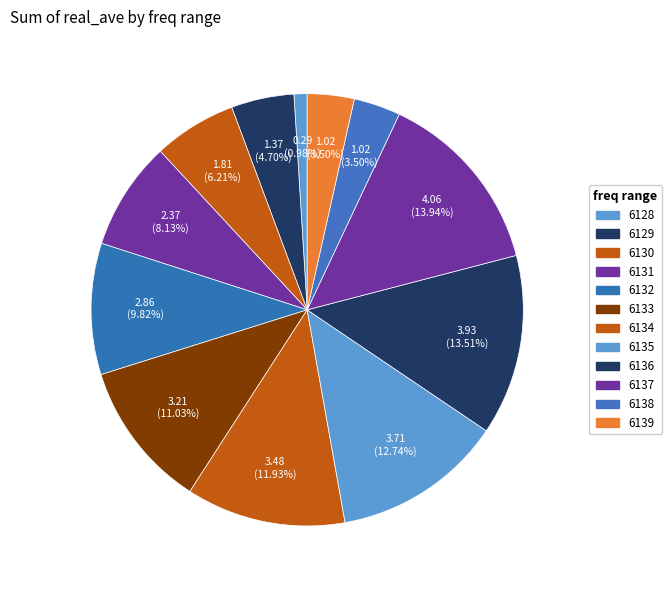

How many segments does this pie chart have?

12